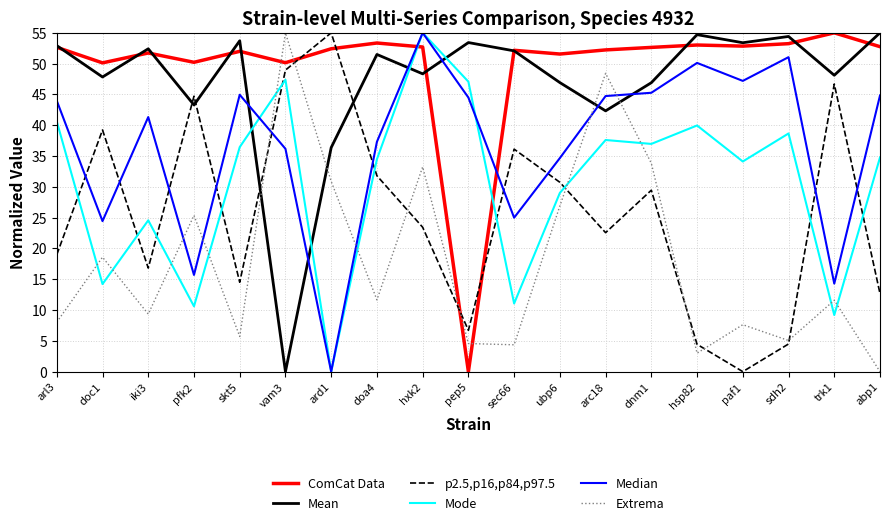

How many interior local valleys does the Mode series have?

7